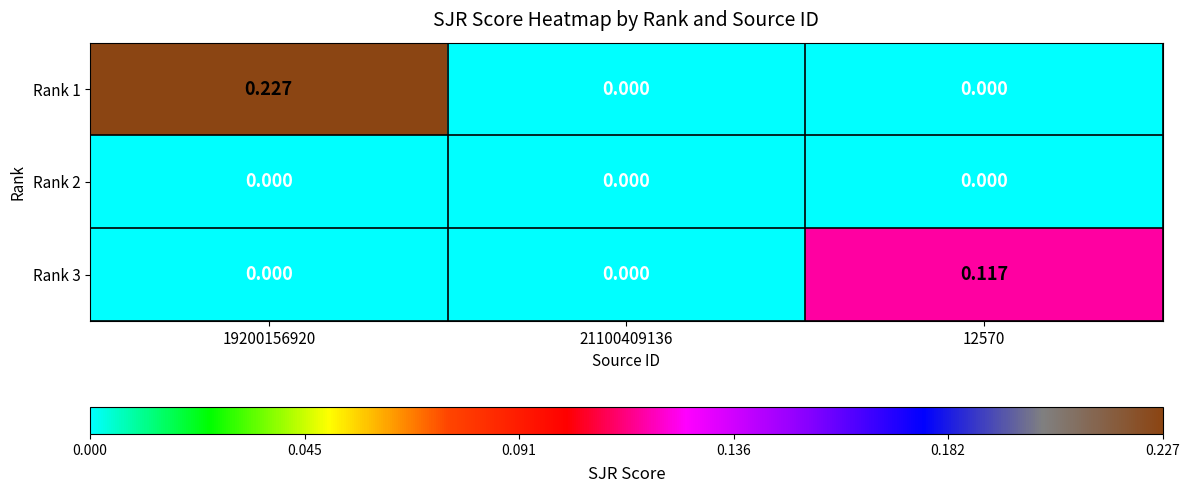

Is the value of Rank 1 at 12570 greater than the value of Rank 3 at 12570?

No